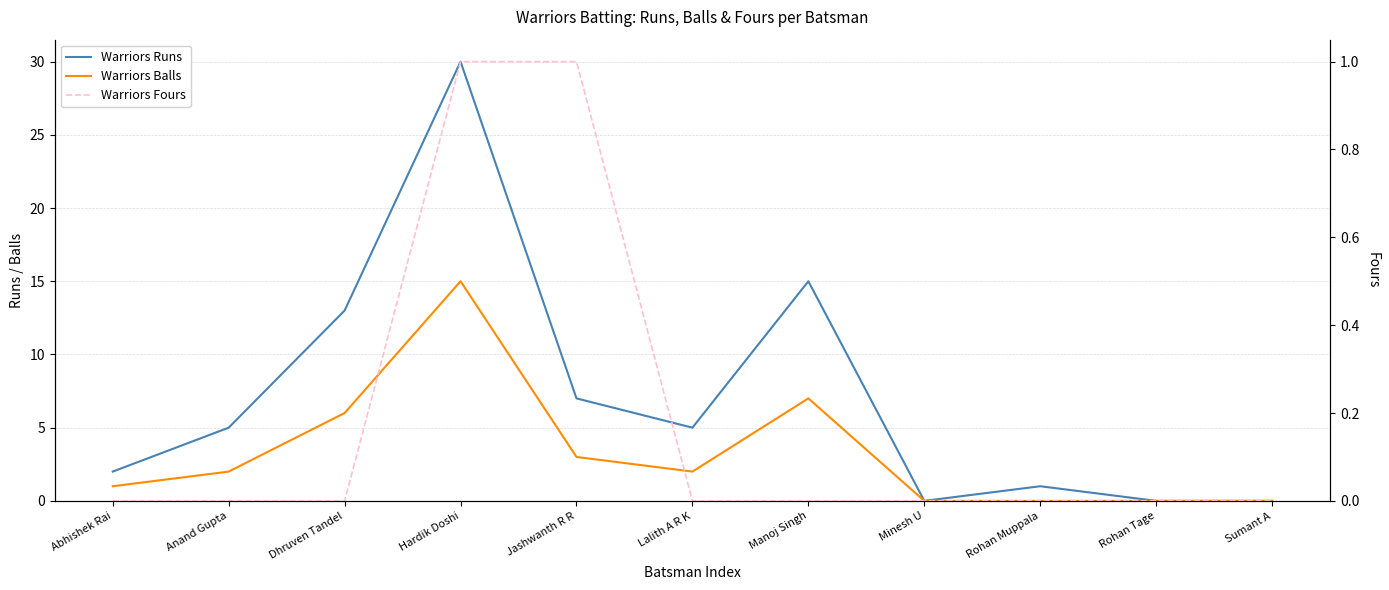

Which category has the highest value in the Warriors Runs series?

Hardik Doshi